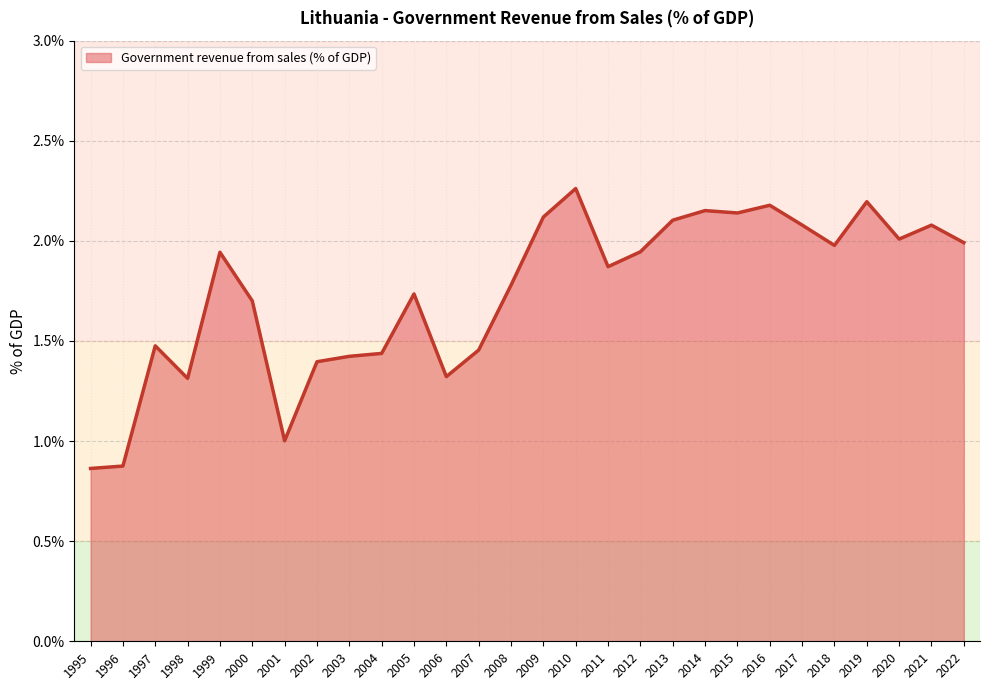

What is the difference between the values at 2015 and 2001?

1.1